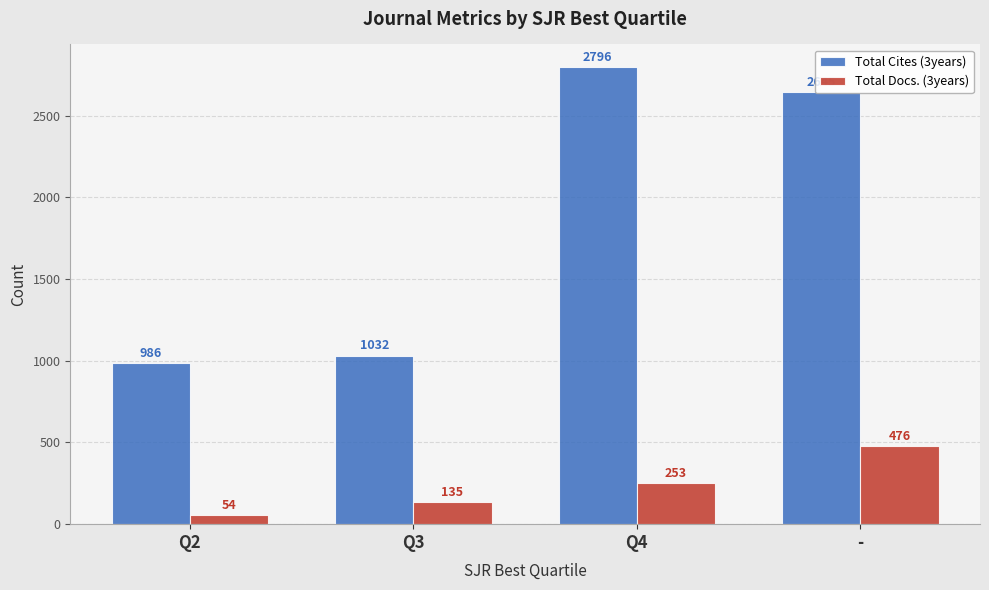

What is the label of the 1st bar from the left?

Q2